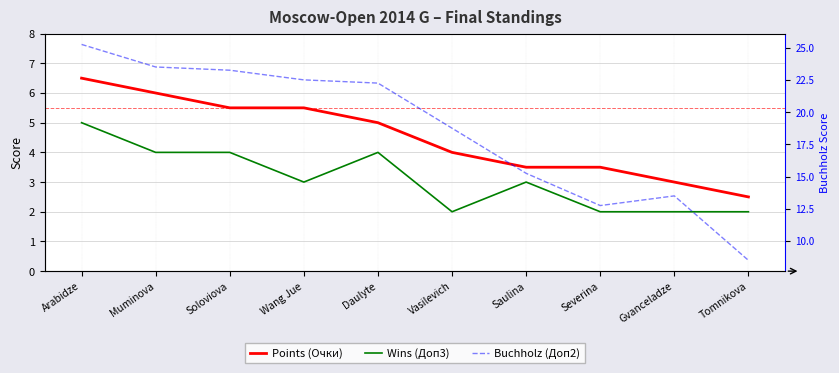

What is the highest value of the Wins (Доп3) series?

5.0